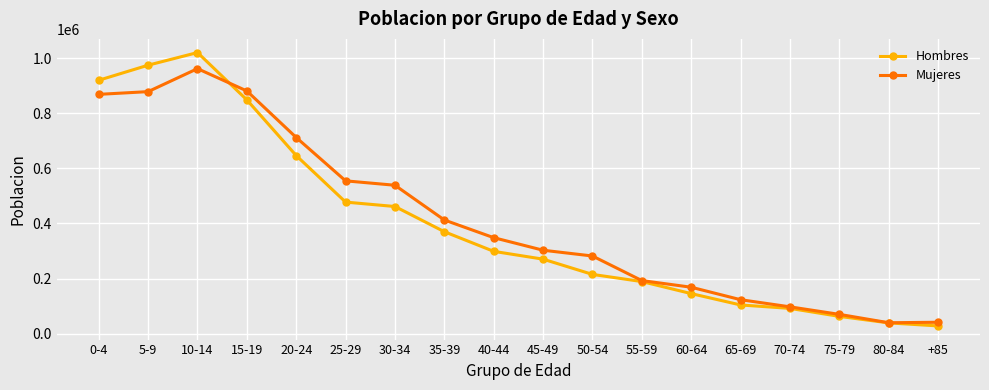

The Mujeres series shows 138716 at 35-39. True or false?

False